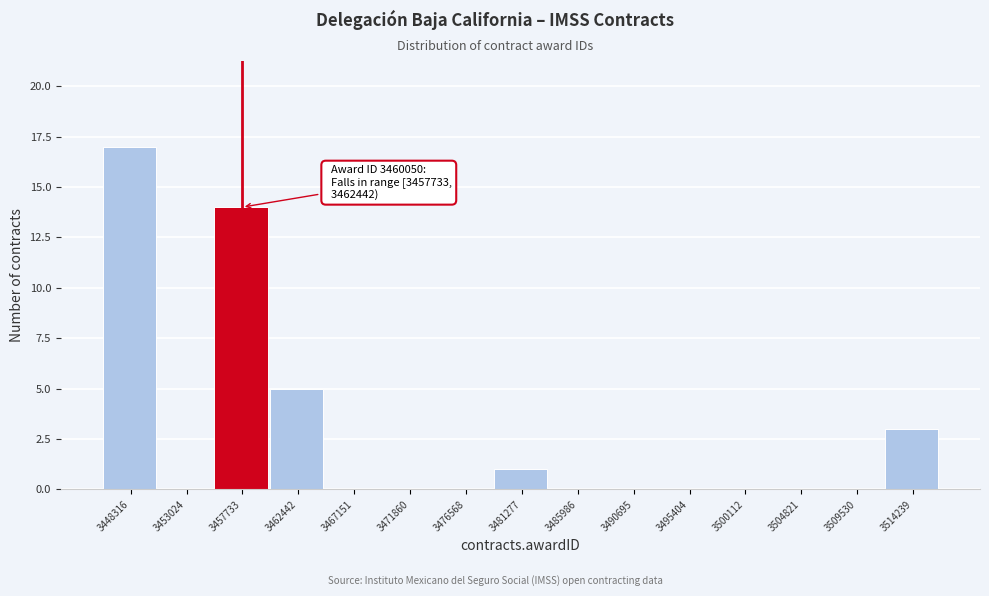

Reading right to left, list all the values displayed in this chart.

3514239=3	3509530=0	3504821=0	3500112=0	3495404=0	3490695=0	3485986=0	3481277=1	3476568=0	3471860=0	3467151=0	3462442=5	3457733=14	3453024=0	3448316=17